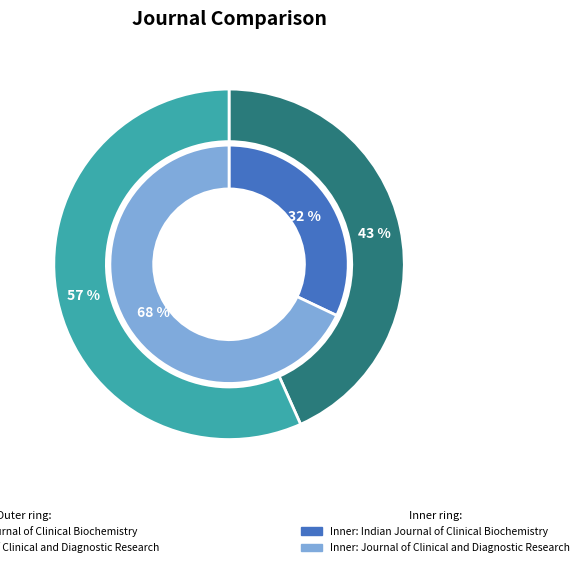

Rank the categories by H index value from highest to lowest.

Journal of Clinical and Diagnostic Research, Indian Journal of Clinical Biochemistry